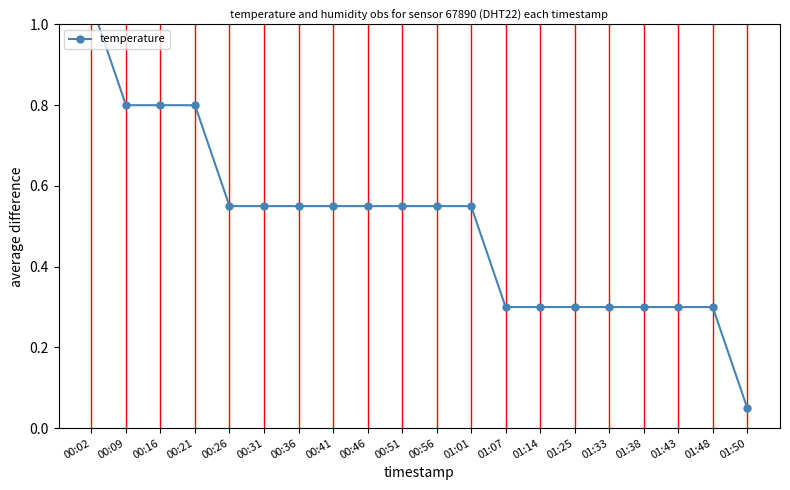

What is the maximum value shown in the chart?

1.0